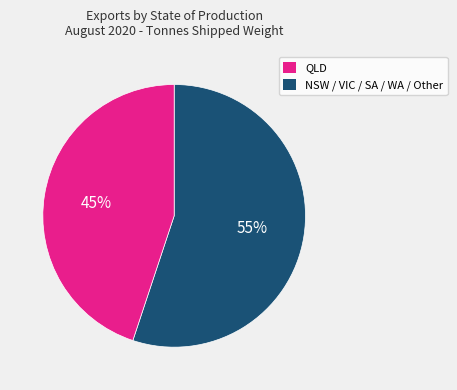

Is there any slice that represents more than half of the pie?

Yes